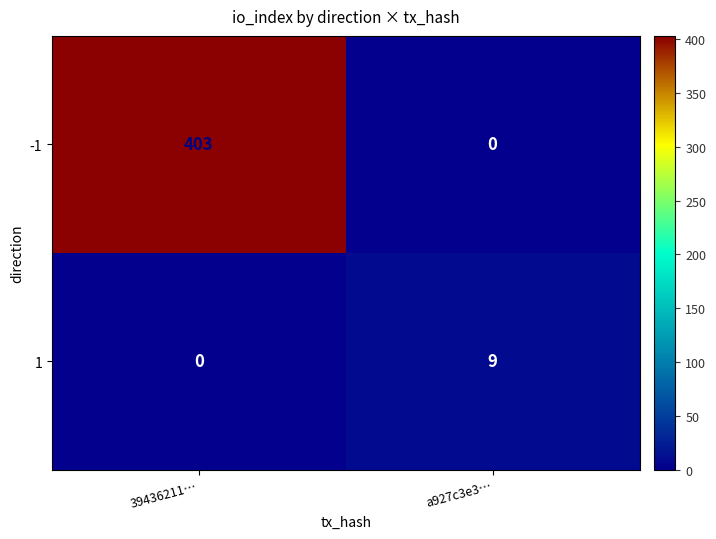

How many series are shown in this chart?

2